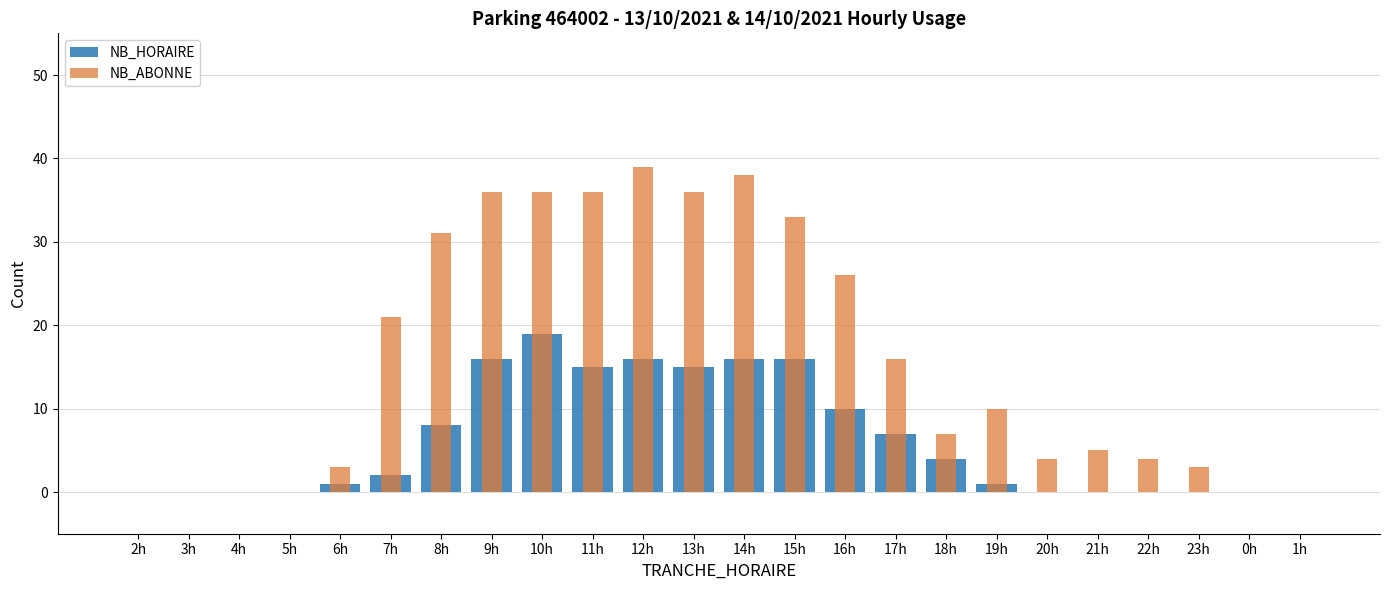

Reading left to right, transcribe all the data shown in this chart.

NB_HORAIRE: 2h=0	3h=0	4h=0	5h=0	6h=1	7h=2	8h=8	9h=16	10h=19	11h=15	12h=16	13h=15	14h=16	15h=16	16h=10	17h=7	18h=4	19h=1	20h=0	21h=0	22h=0	23h=0	0h=0	1h=0
NB_ABONNE: 2h=0	3h=0	4h=0	5h=0	6h=3	7h=21	8h=31	9h=36	10h=36	11h=36	12h=39	13h=36	14h=38	15h=33	16h=26	17h=16	18h=7	19h=10	20h=4	21h=5	22h=4	23h=3	0h=0	1h=0